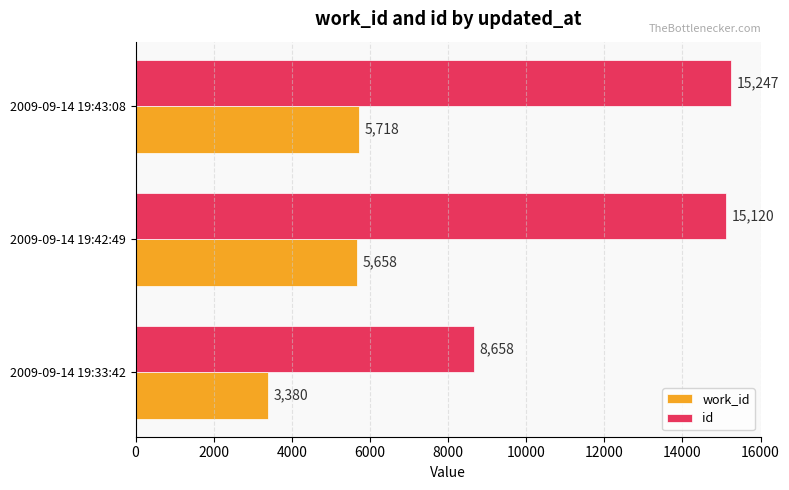

What is the average value of the work_id series?

4919